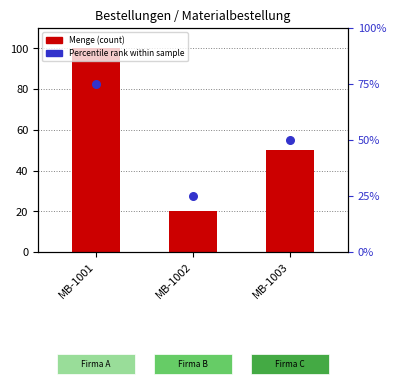

Is the value of Percentile rank within sample at MB-1002 greater than the value of Menge (count) at MB-1002?

Yes